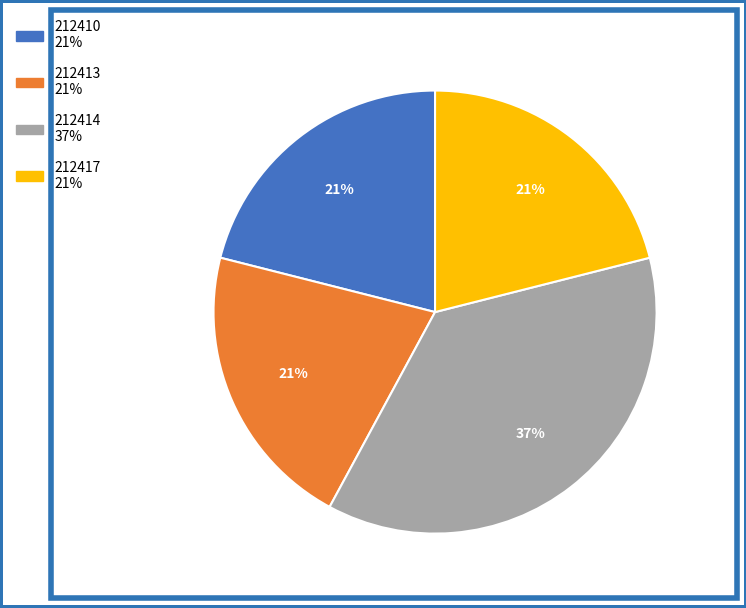

How many segments does this pie chart have?

4